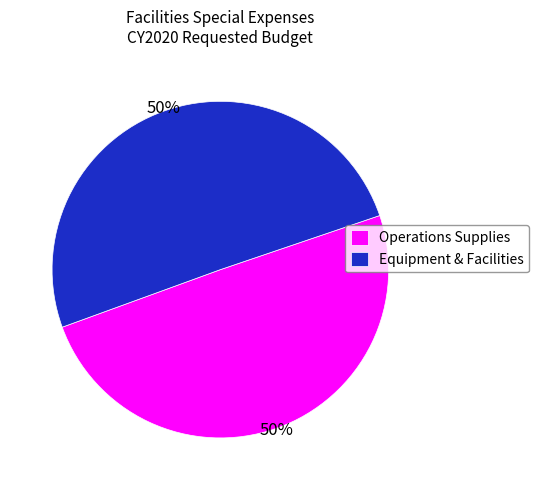

The Equipment & Facilities slice represents 43% of the pie. True or false?

False